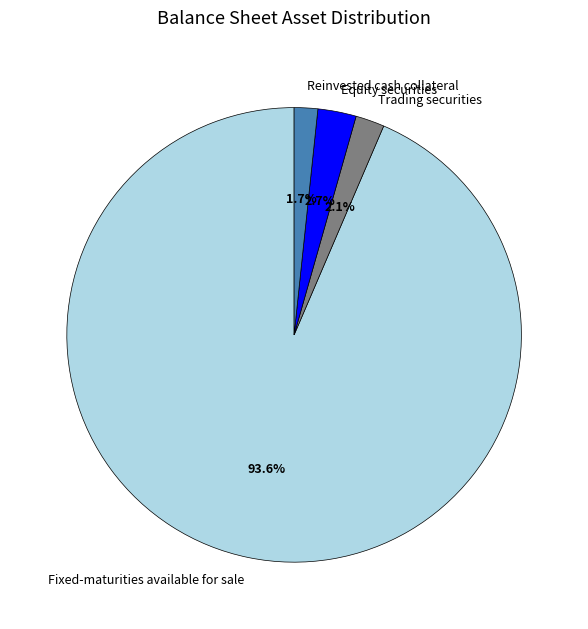

The Reinvested cash collateral slice represents 2% of the pie. True or false?

True